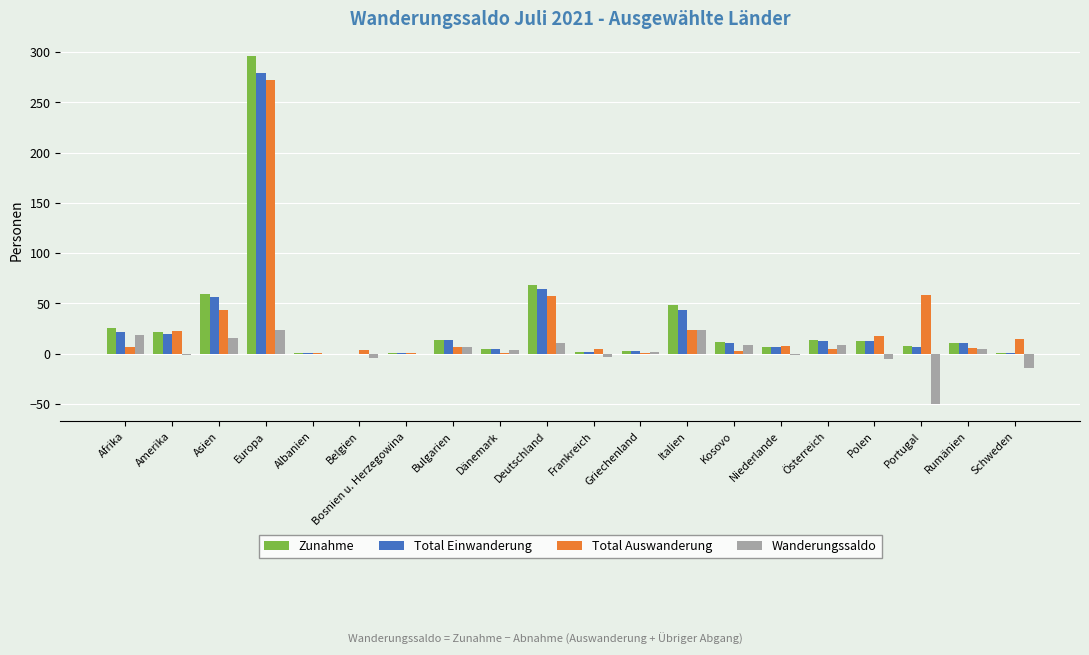

How many data points does each series have?

20